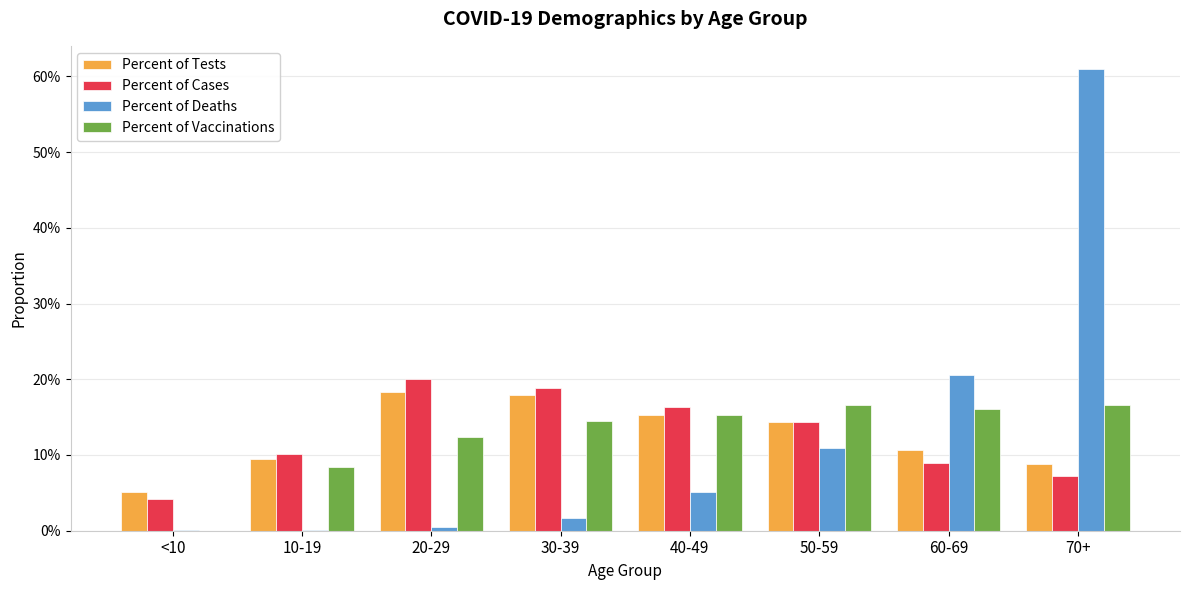

Does the chart contain stacked bars?

No